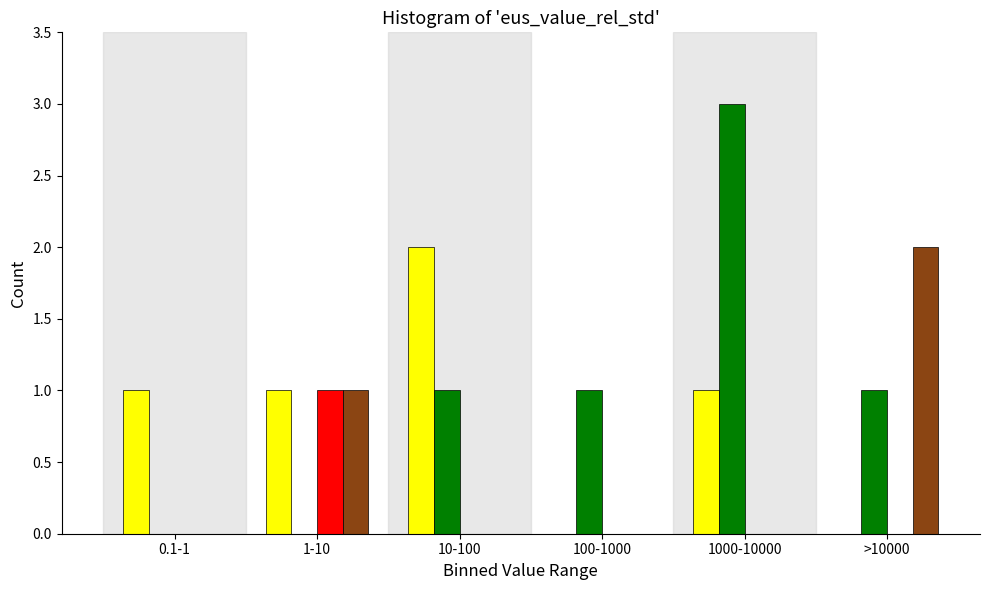

What is the total value across all series at 10-100?

3